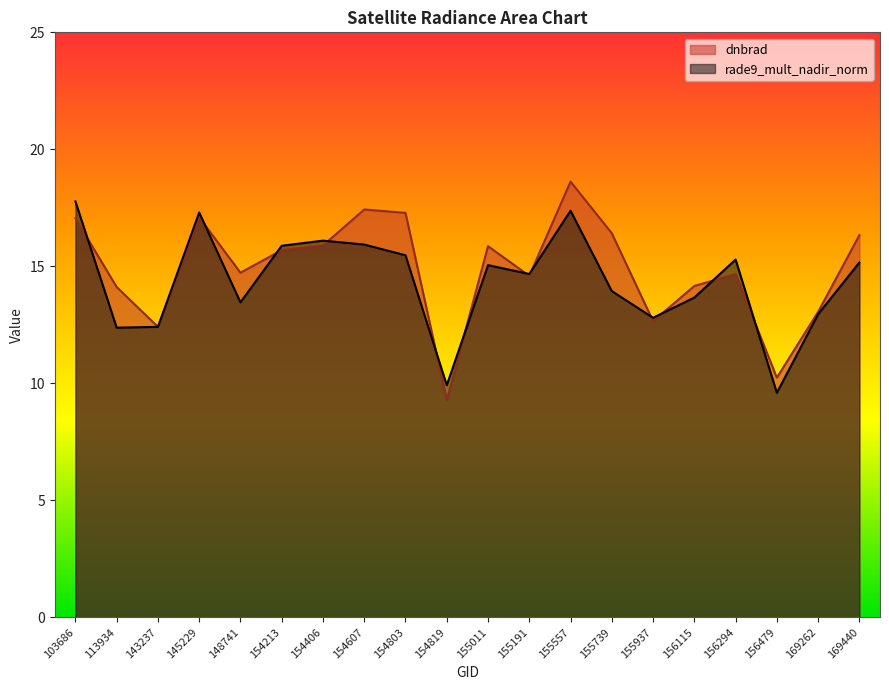

What value does the rade9_mult_nadir_norm series have at 148741?

13.5